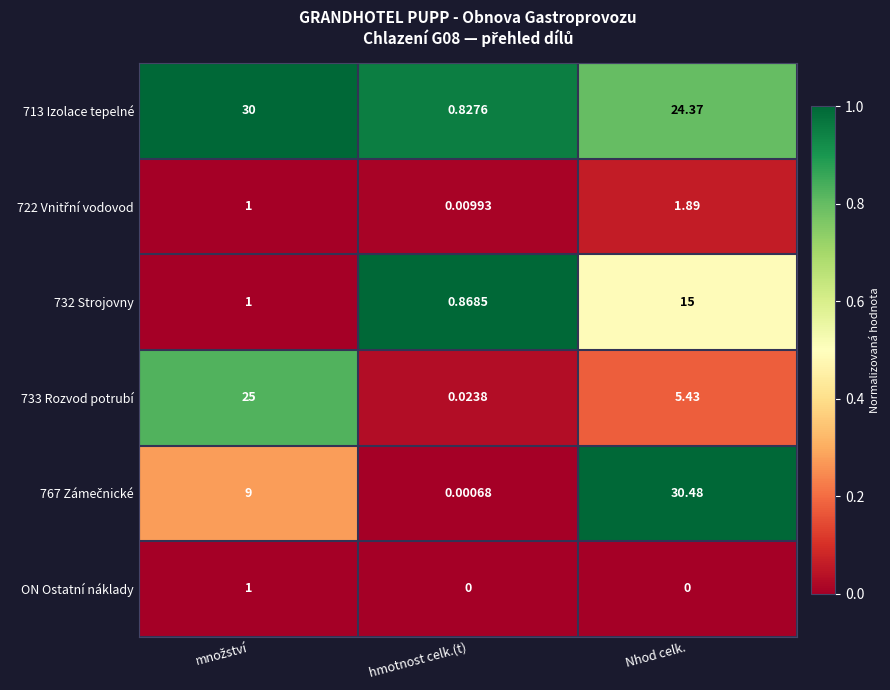

At which category is the sum across all series the highest?

Nhod celk.